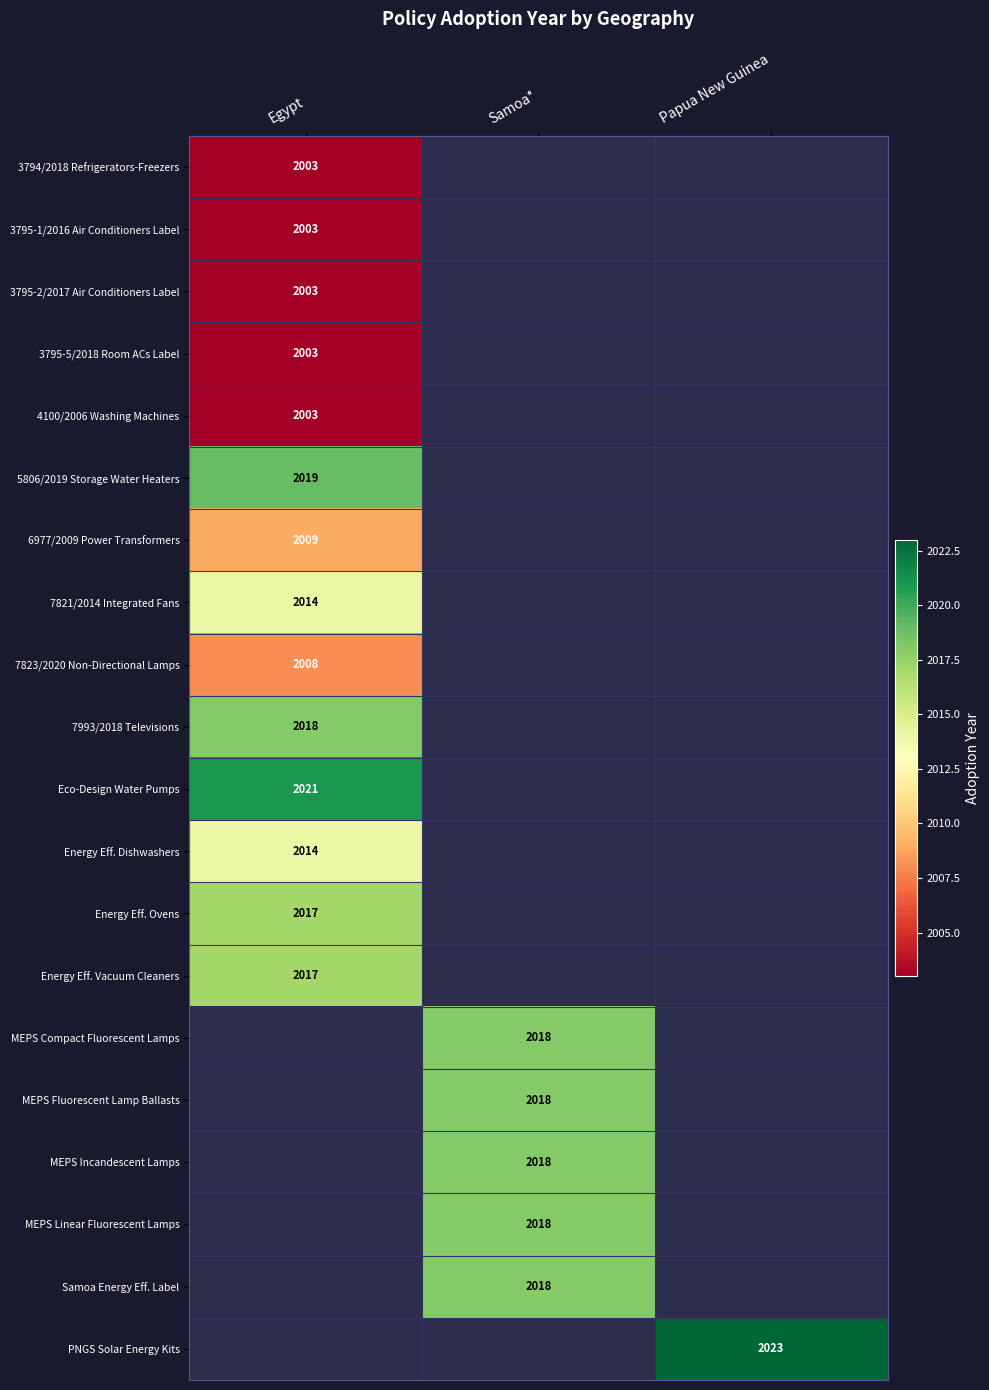

The value of 3794/2018 Refrigerators-Freezers at Egypt is 2765. True or false?

False